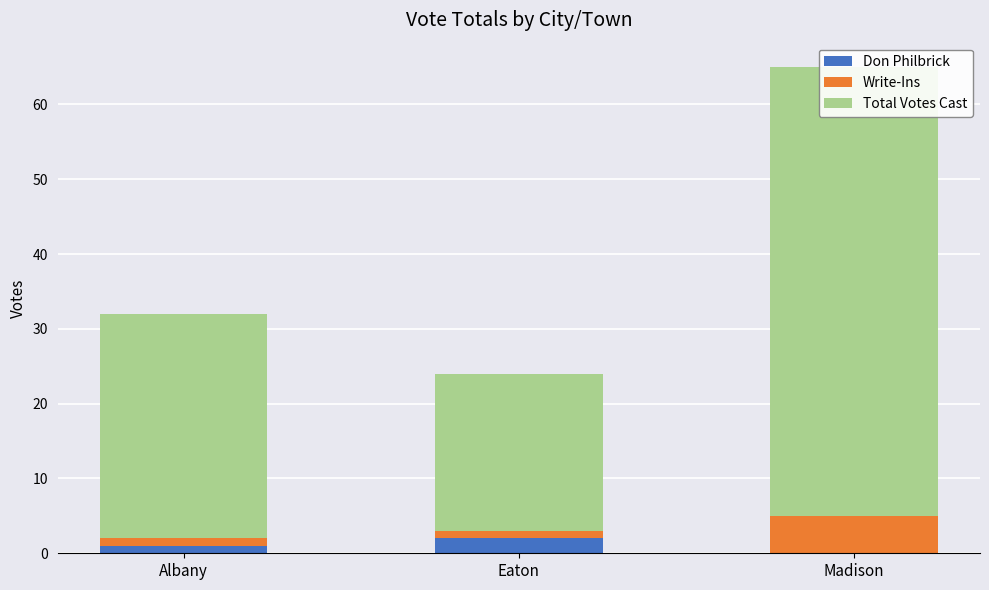

The value of Write-Ins at Madison is 5. True or false?

True